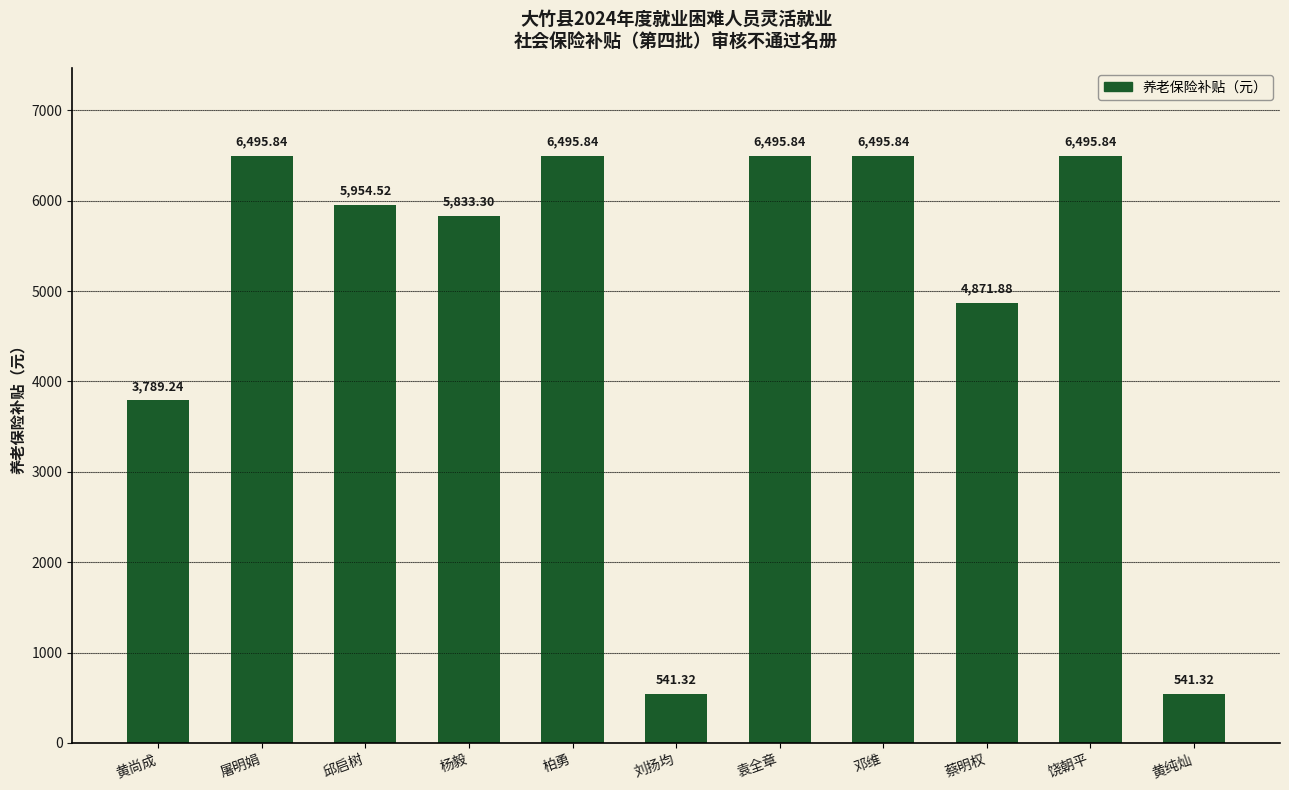

What is the minimum value shown in the chart?

541.3